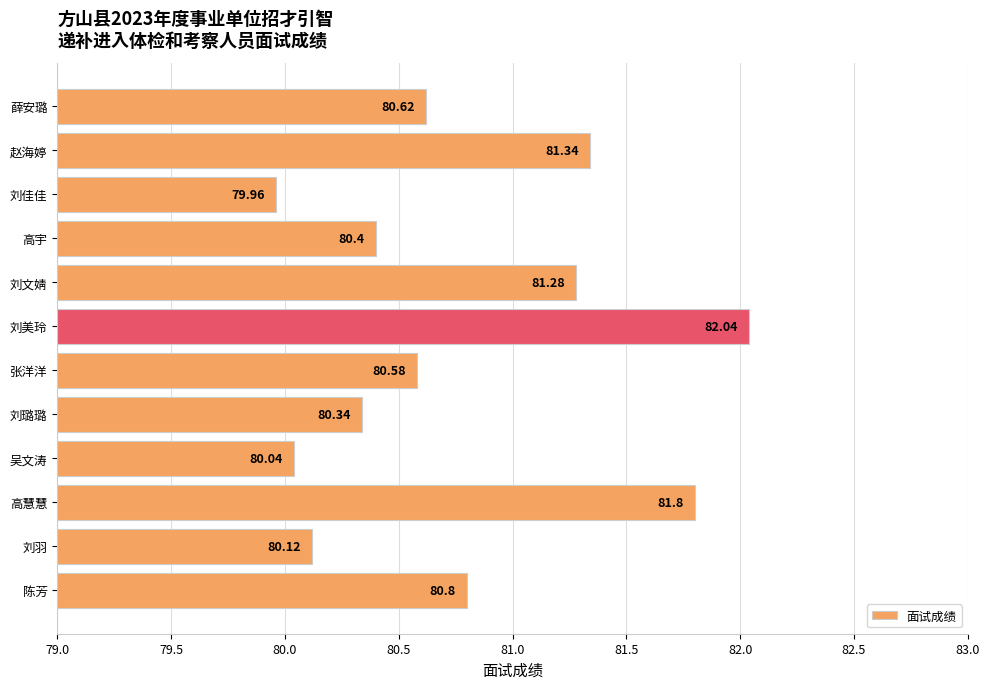

At which category does the chart reach its peak across all series?

刘美玲